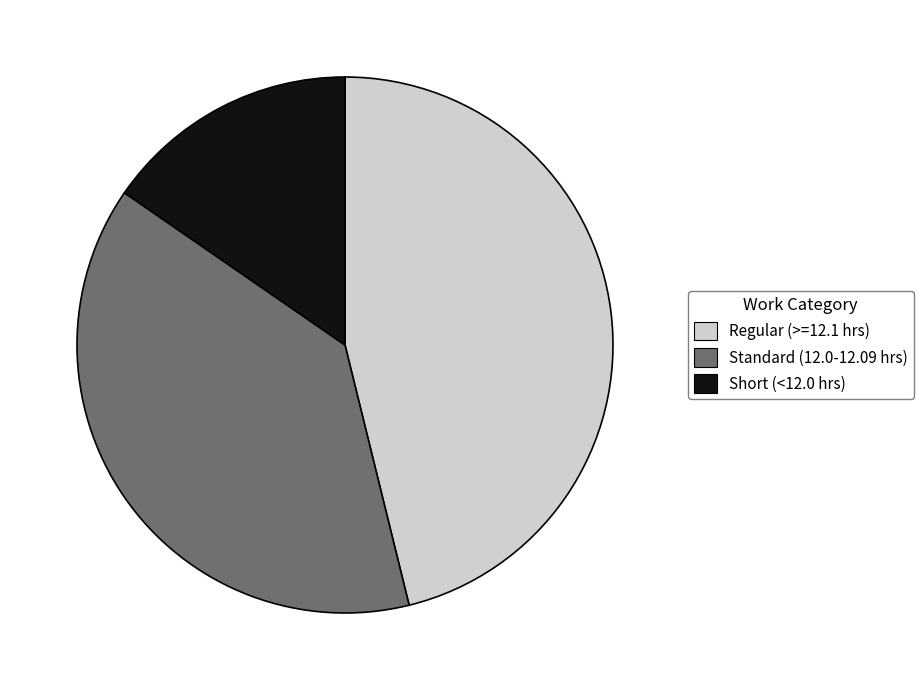

Is there any slice that represents more than half of the pie?

No